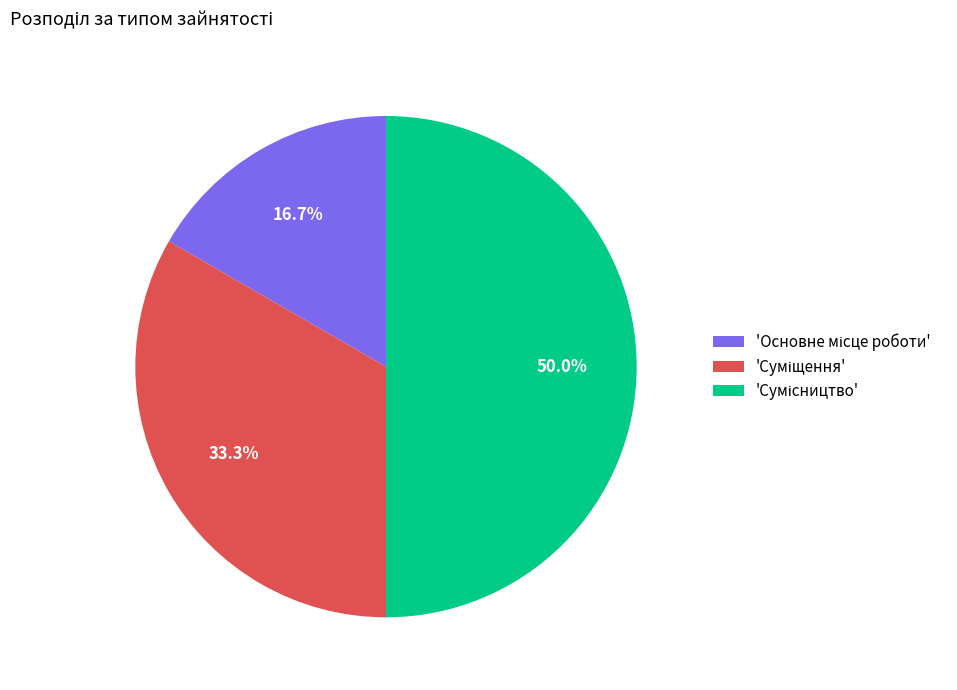

Count the number of slices in the pie.

3